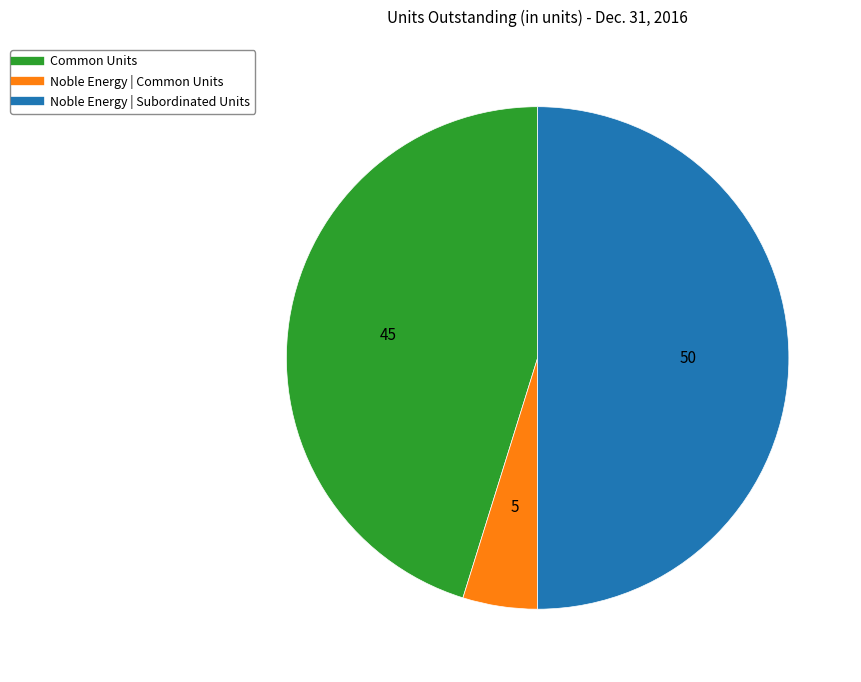

Is Common Units the majority of the pie?

No